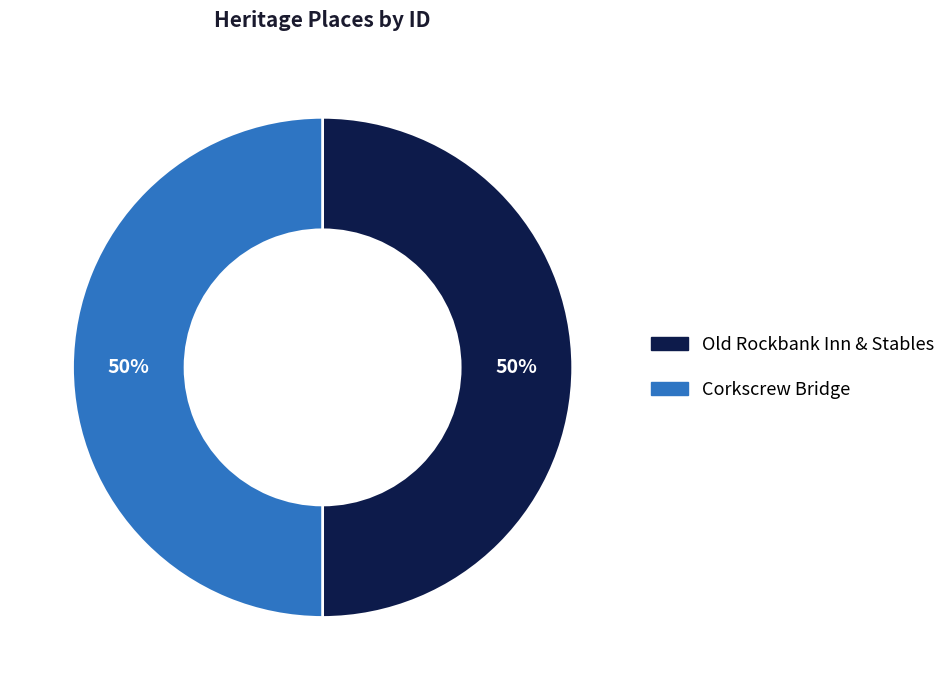

To the nearest percent, what portion does Old Rockbank Inn & Stables represent?

50%